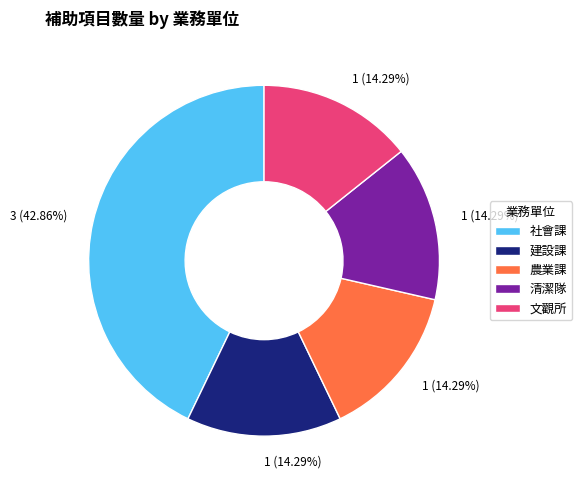

How many slices are in this pie chart?

5